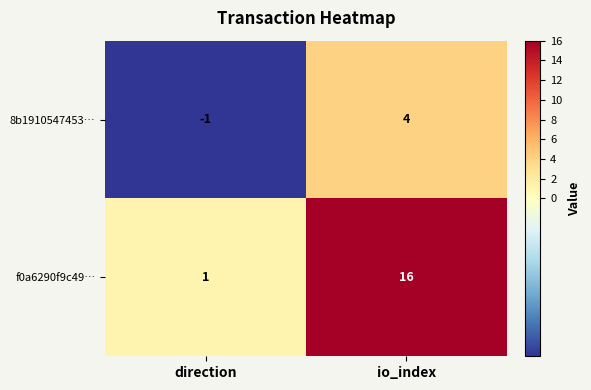

The value of f0a6290f9c49… at direction is 1. True or false?

True